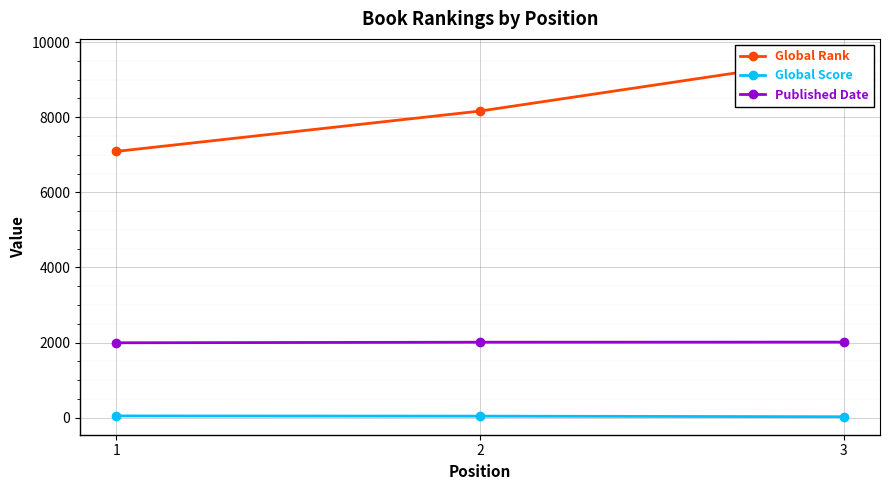

What is the total value across all series at 1?

9129